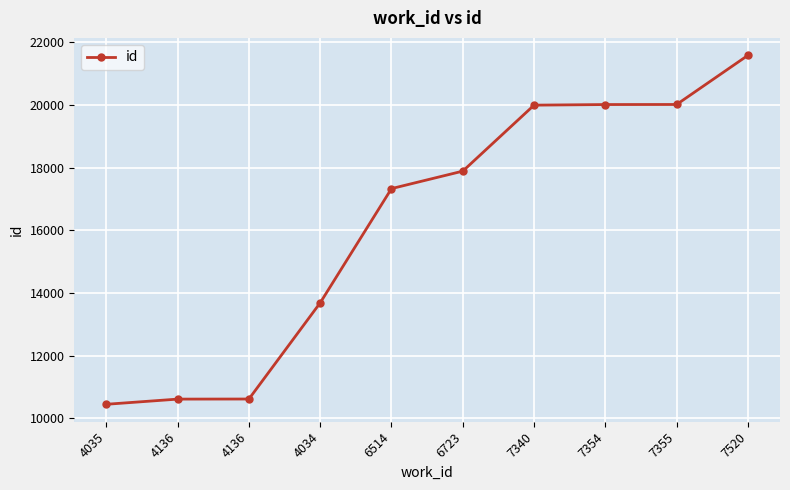

Rank the categories by value from highest to lowest.

7520, 7355, 7354, 7340, 6723, 6514, 4034, 4136, 4136, 4035